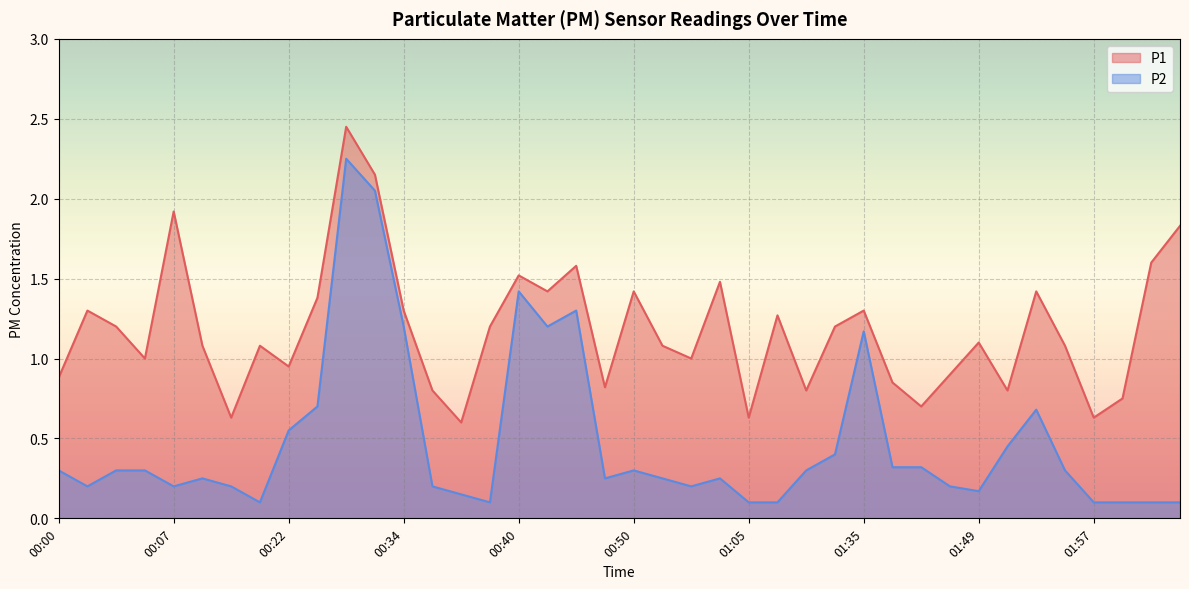

True or false: P2 has more than 0 points higher than both neighbors.

True